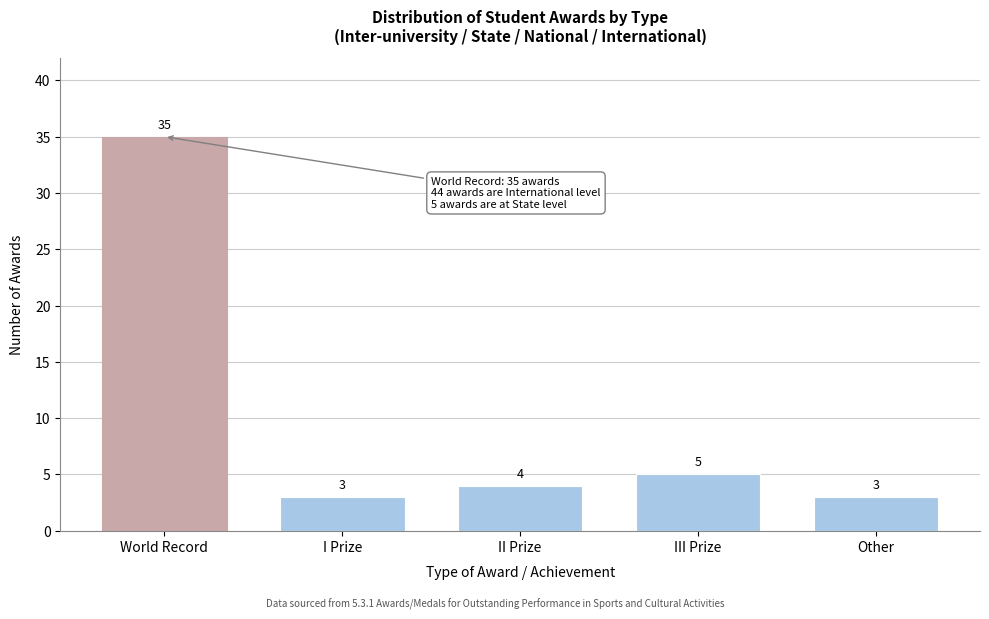

Reading right to left, transcribe all the data shown in this chart.

3	5	4	3	35